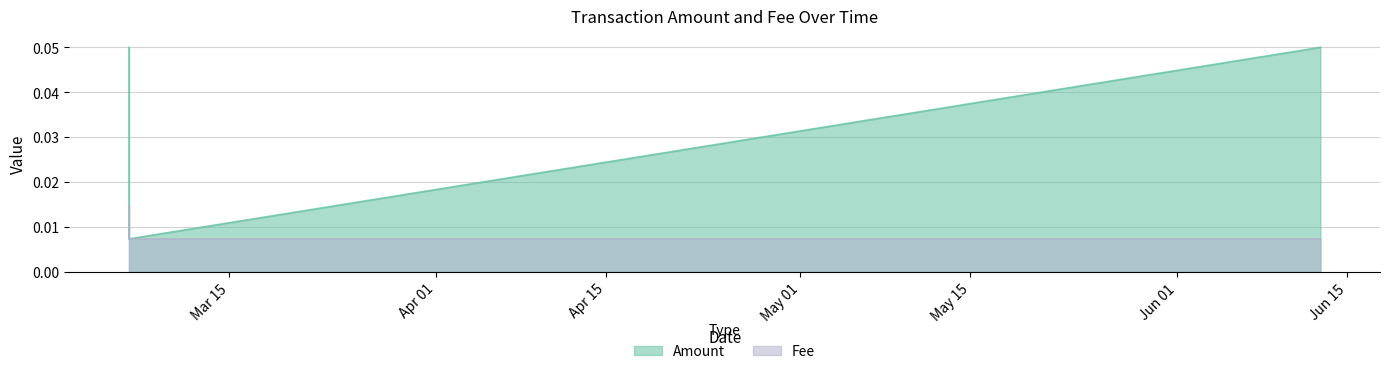

What is the sum of the values at 2019-06-12 19:14:40 and 2019-03-06 18:02:46?

0.1